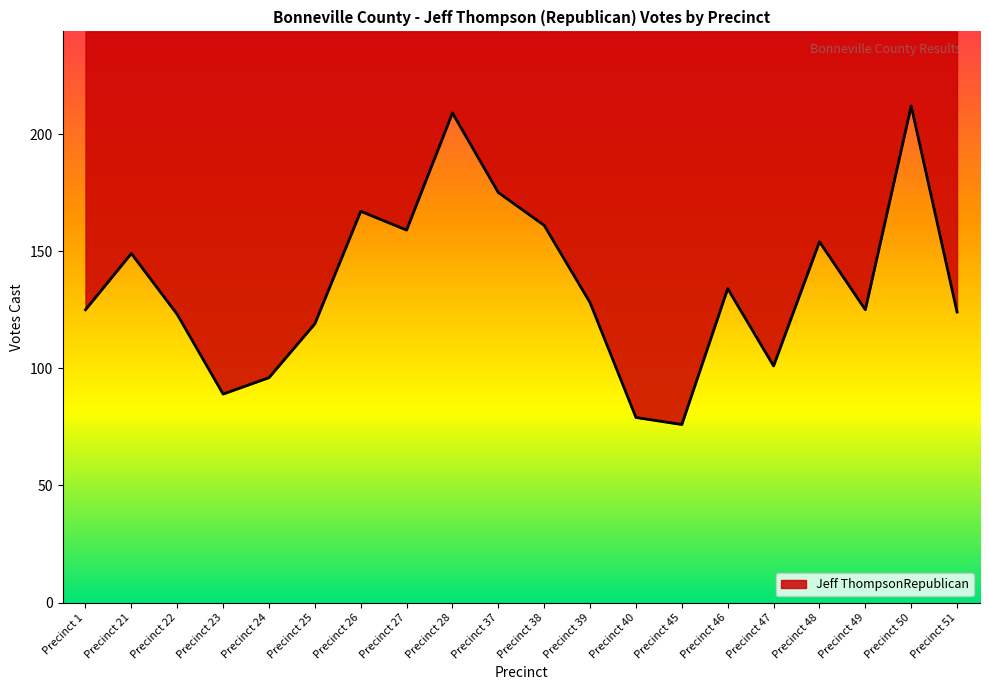

The chart shows a value of 178 at Precinct 39. True or false?

False